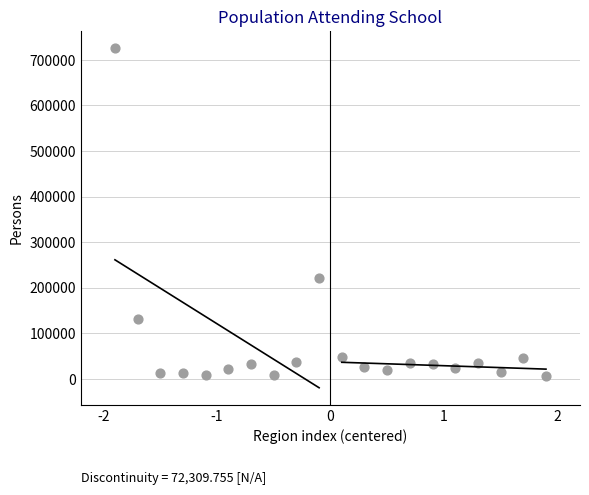

What Y value in the scatter plot is closest to 366410?

220890